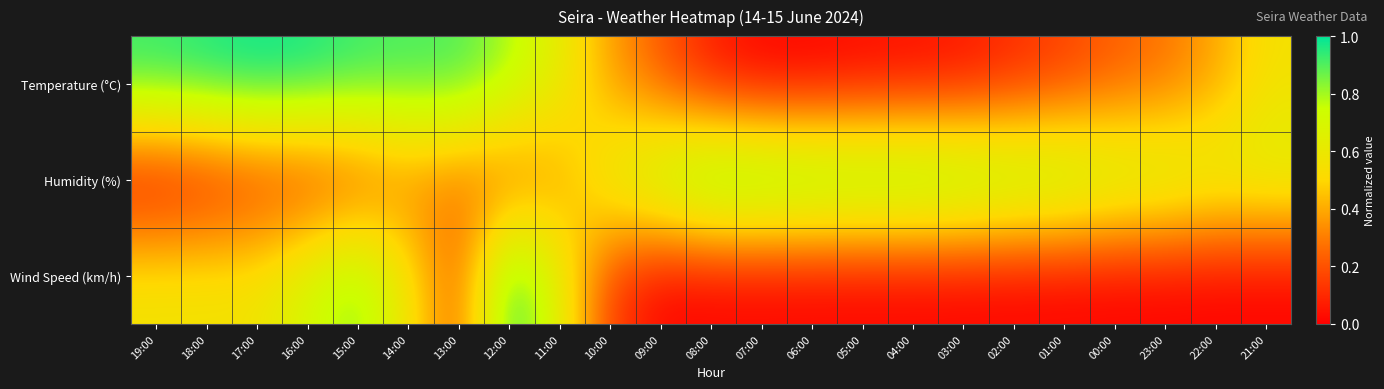

Which label corresponds to the smallest value in the chart?

07:00